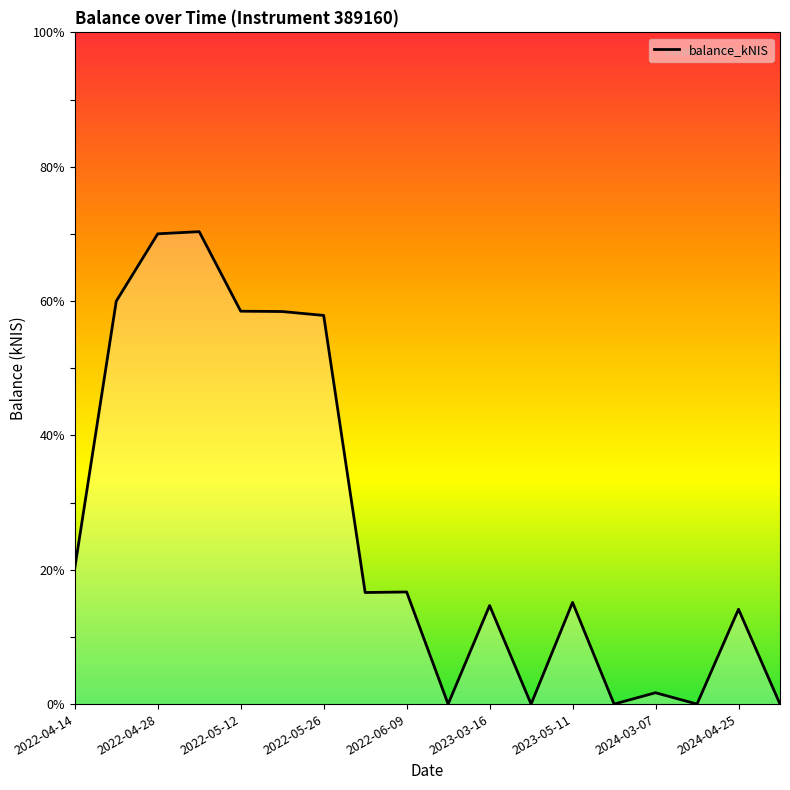

The chart shows a value of 23.1 at 2024-04-25. True or false?

False